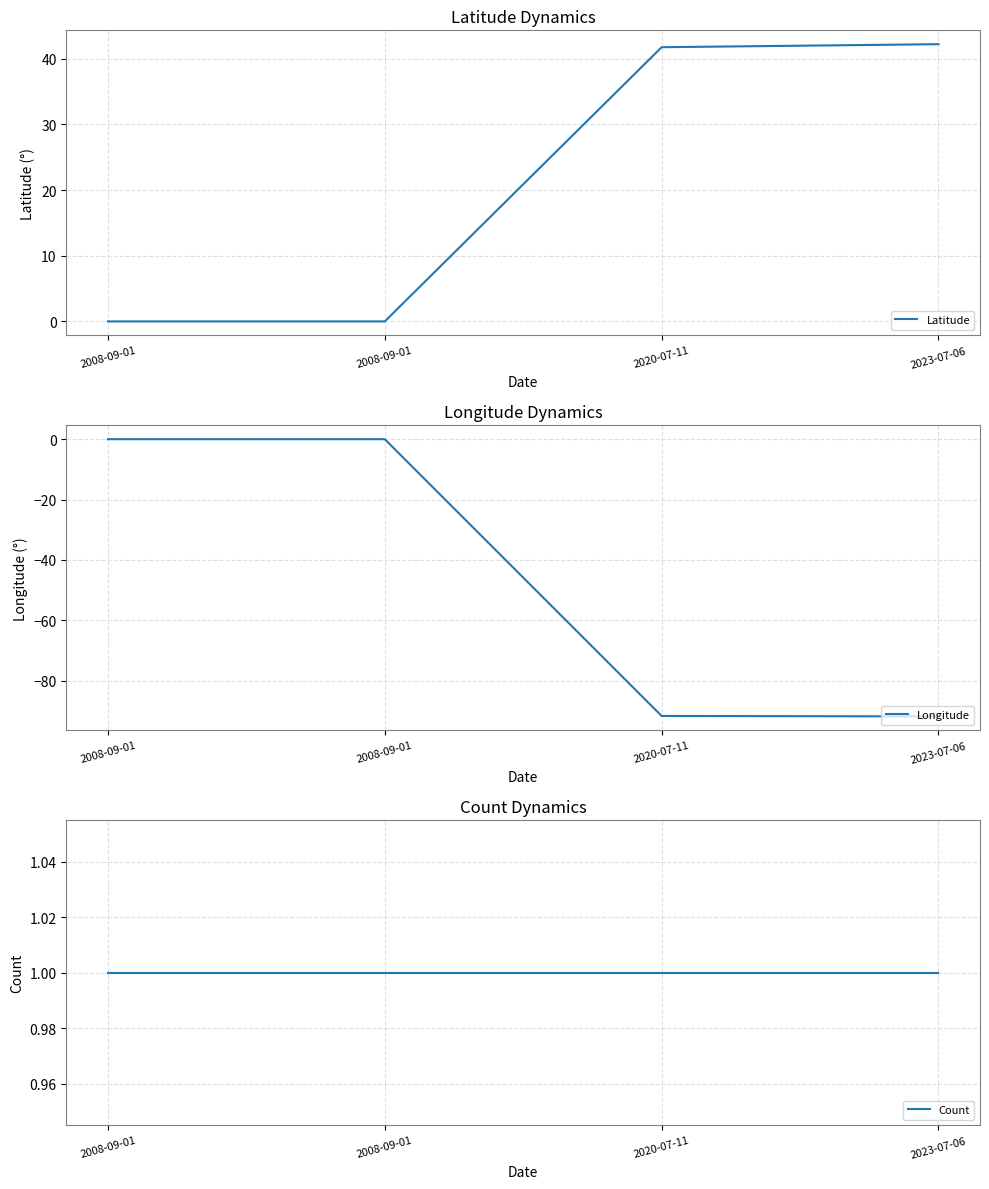

At how many categories does at least one series exceed 5?

2